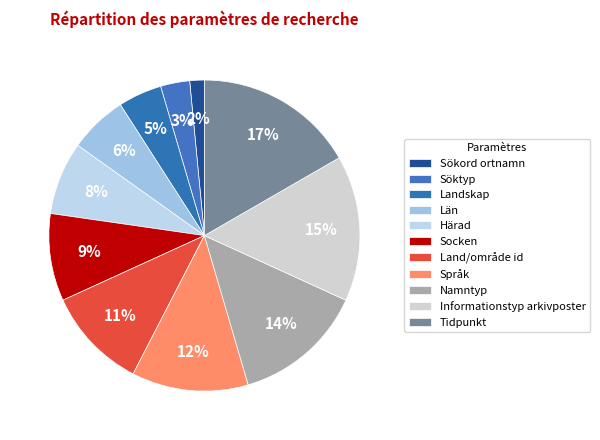

Rank the categories by value from highest to lowest.

Tidpunkt, Informationstyp arkivposter, Namntyp, Språk, Land/område id, Socken, Härad, Län, Landskap, Söktyp, Sökord ortnamn